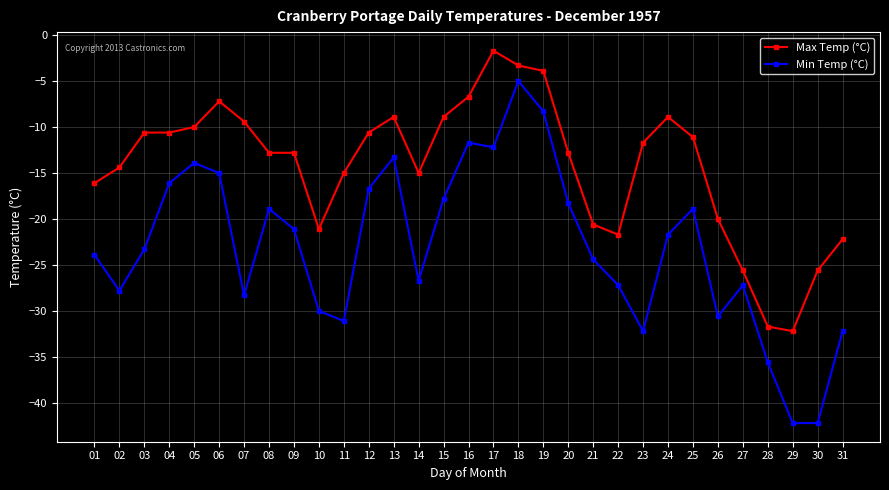

True or false: Max Temp (°C) has more than 1 interior local peaks.

True